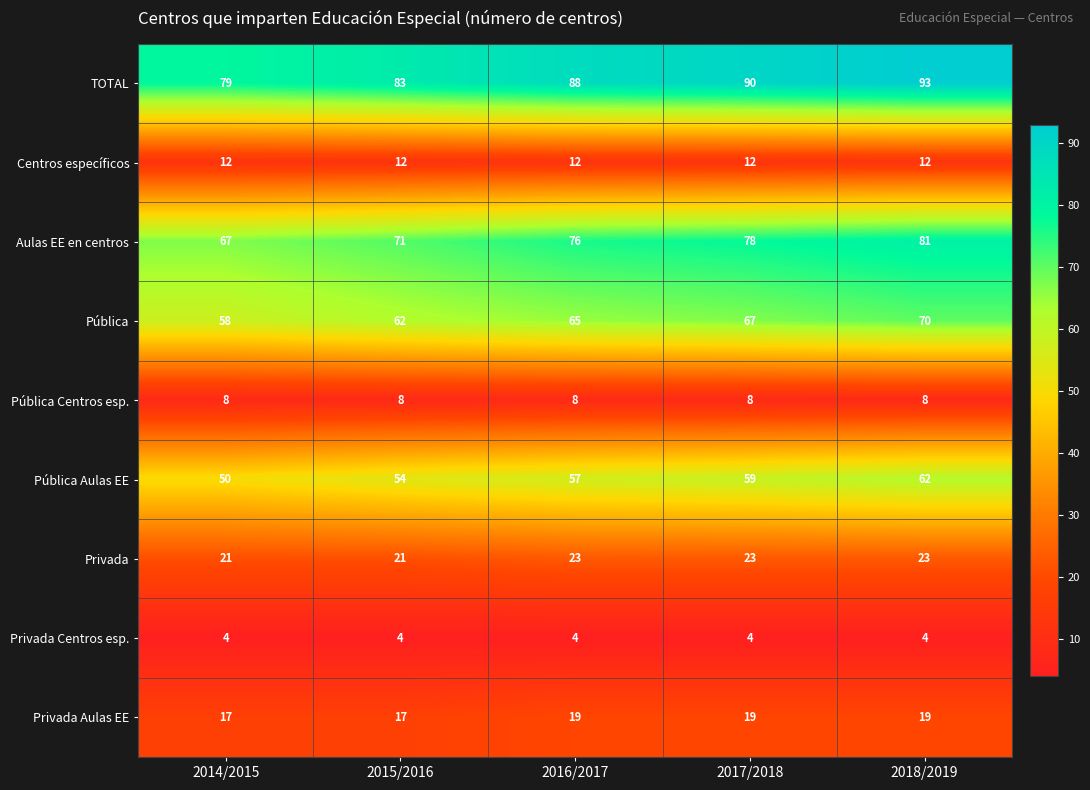

What is the difference between the maximum and minimum values in the Aulas EE en centros series?

14